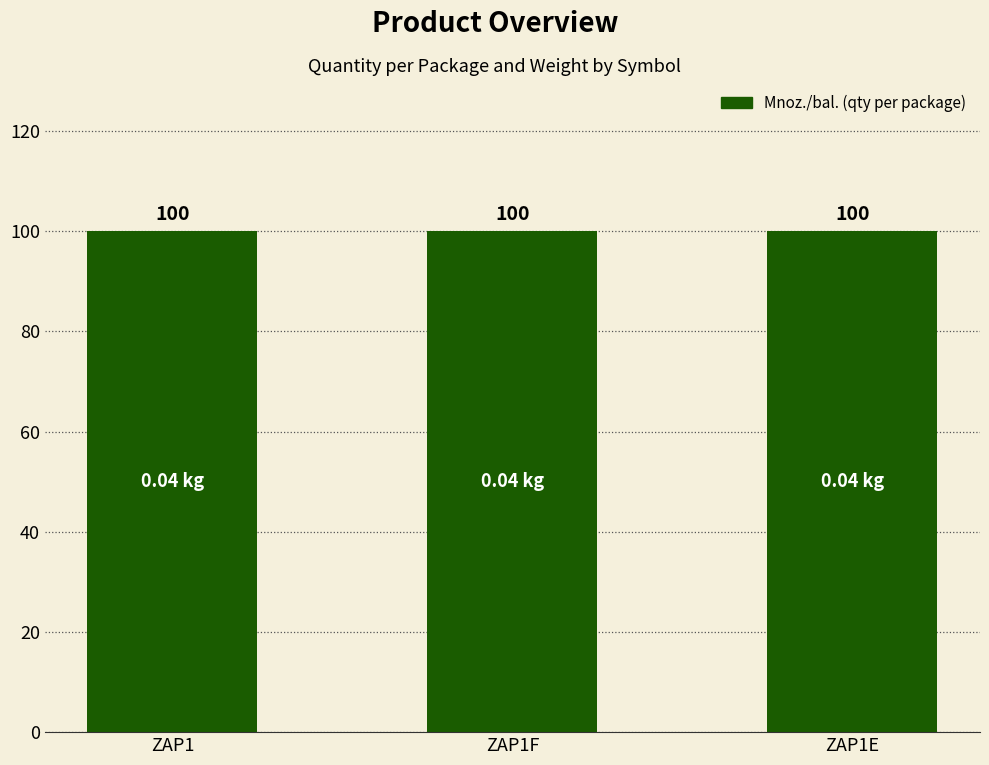

Between ZAP1E and ZAP1F, which is larger?

ZAP1E